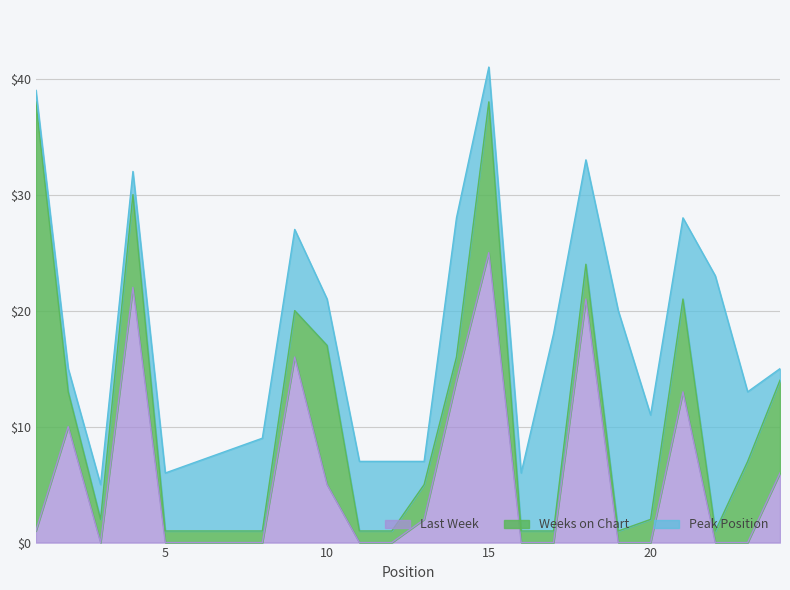

The Peak Position series shows 4 at 10. True or false?

True